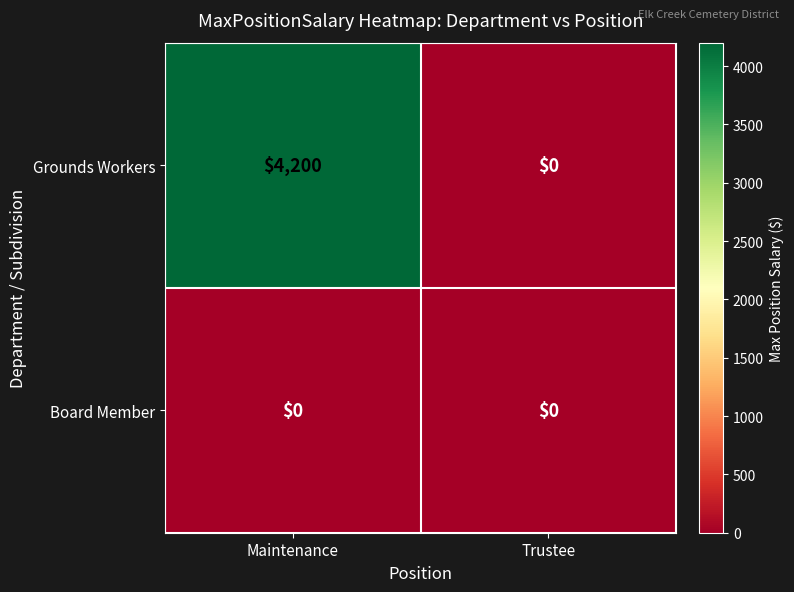

At which label does Grounds Workers reach its peak?

Maintenance